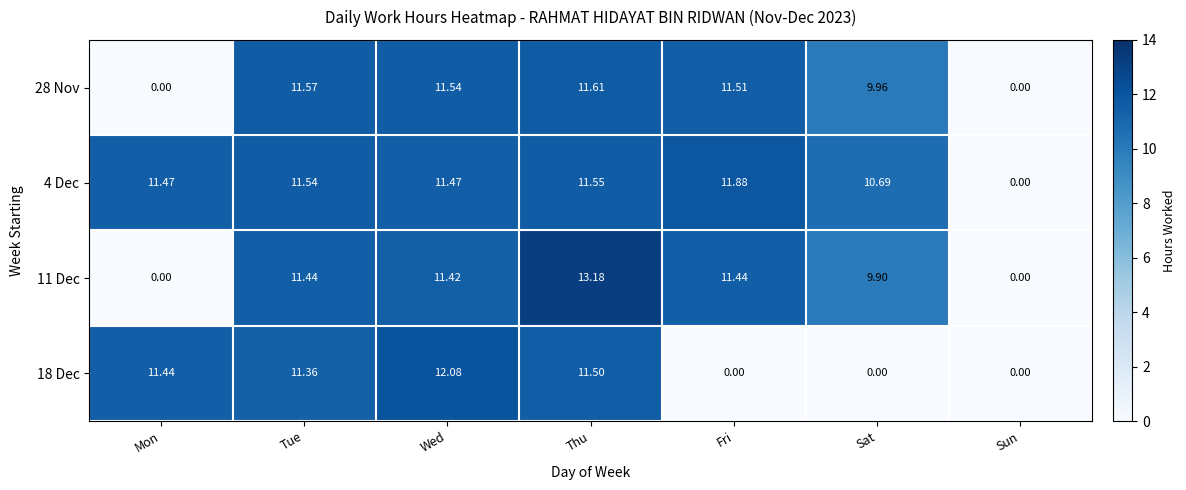

At which category is the sum across all series the highest?

Thu